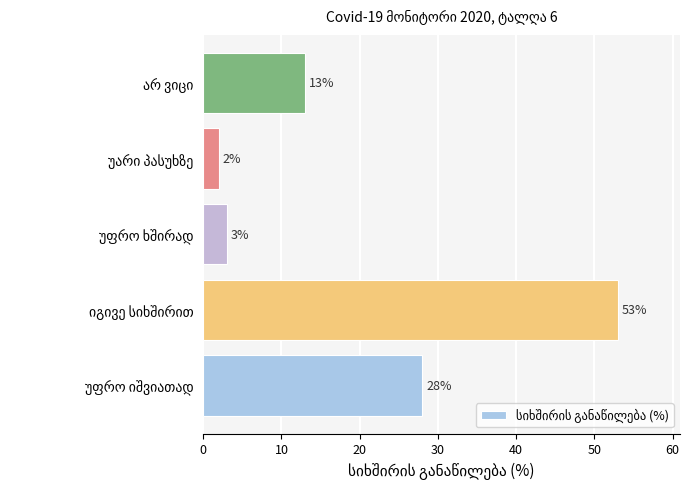

What is the difference between the maximum and second lowest values?

50